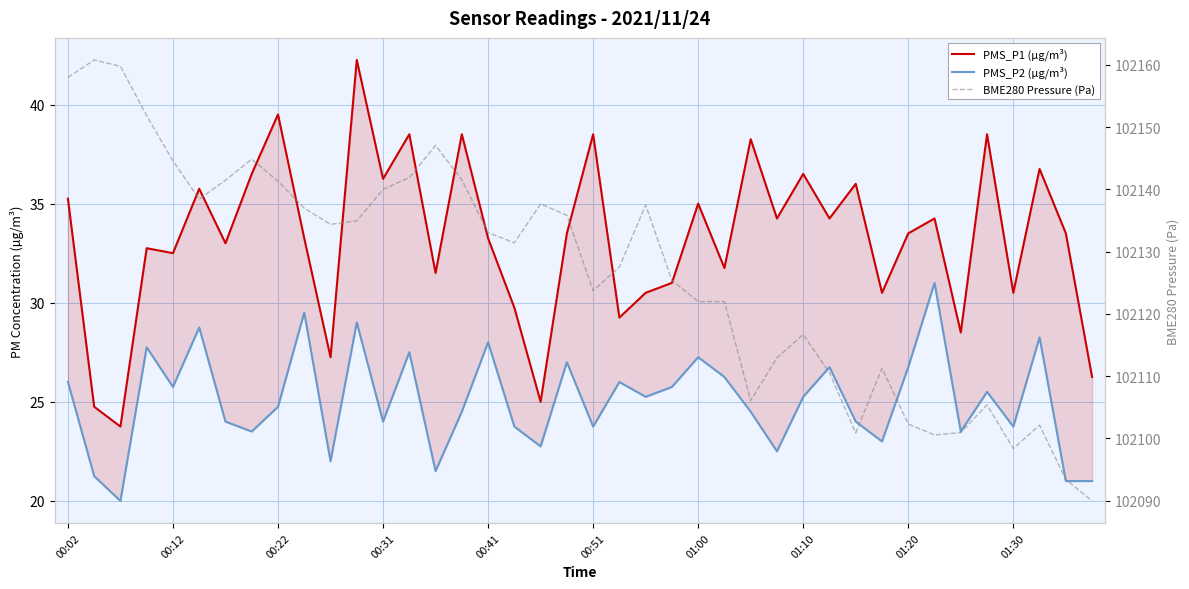

Rank the series by their maximum value, from lowest to highest.

PMS_P2 (µg/m³), PMS_P1 (µg/m³), BME280 Pressure (Pa)